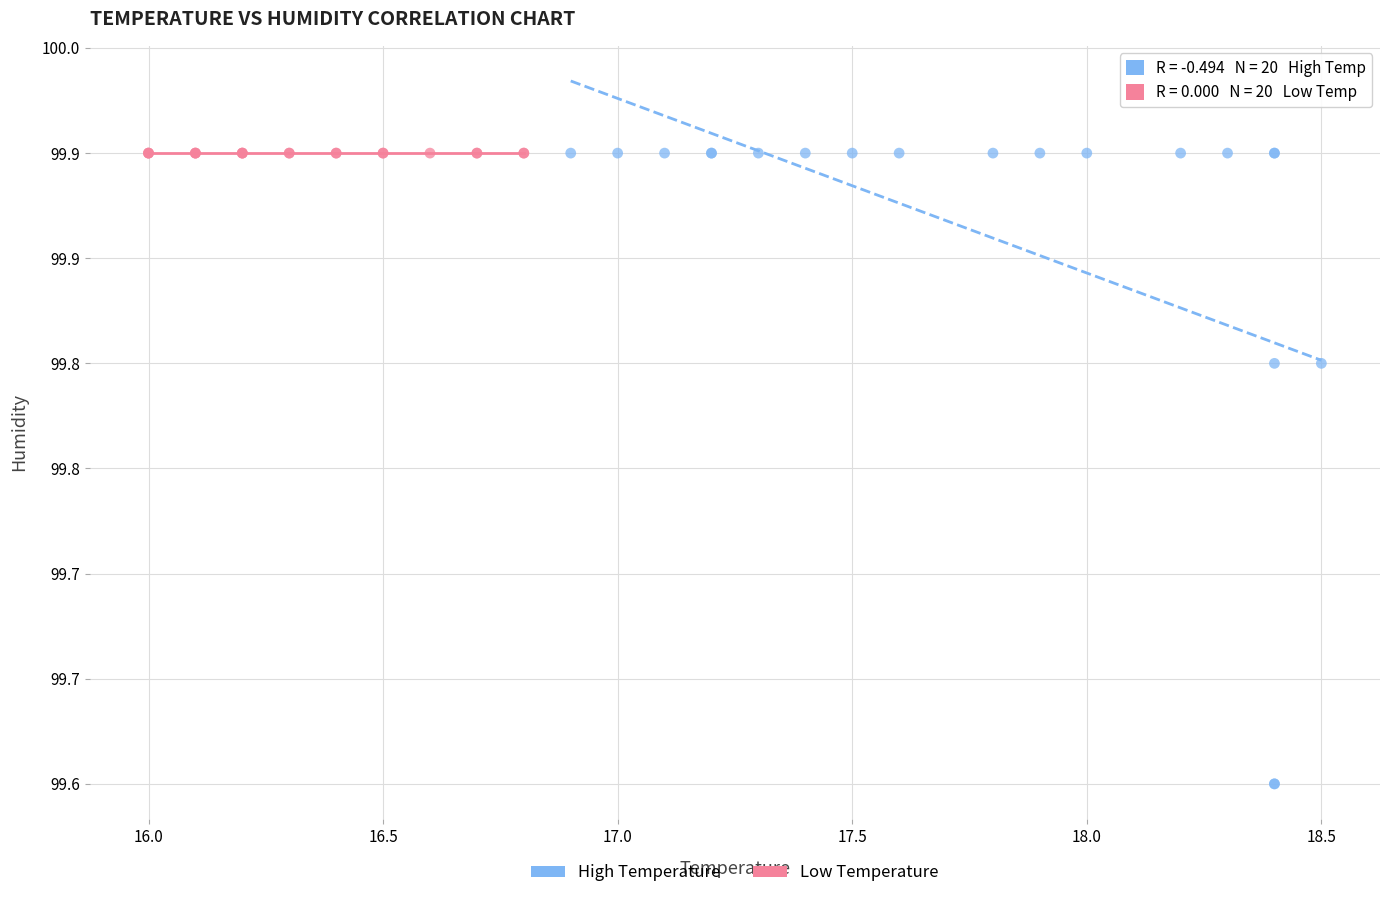

Which series reaches the minimum Y coordinate?

High Temperature